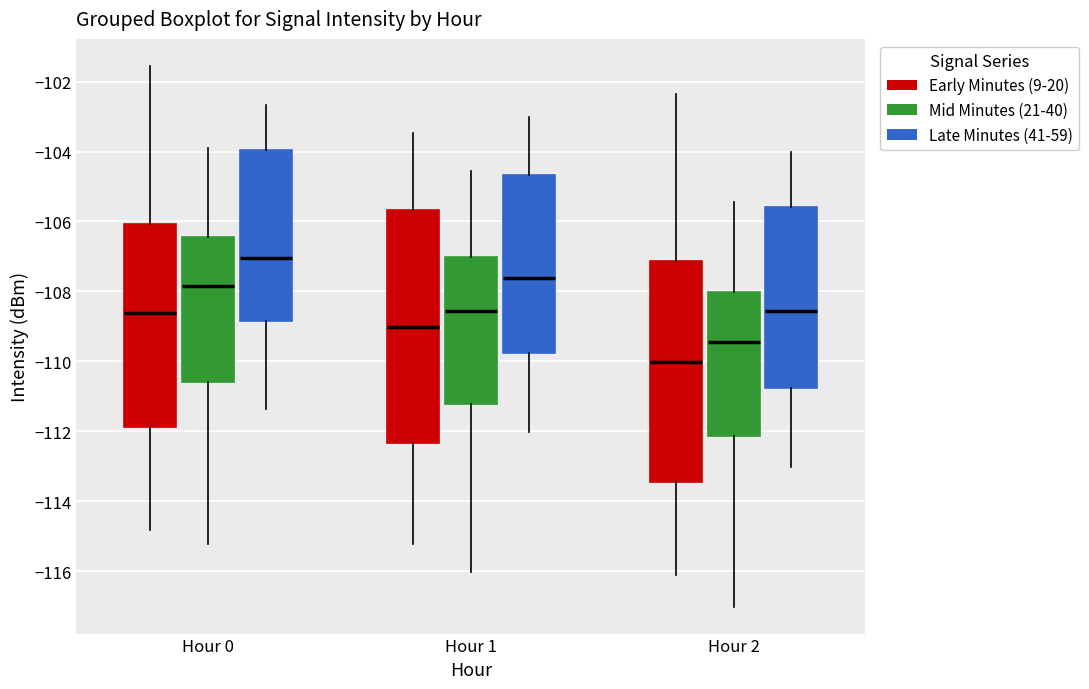

Comparing the boxes themselves (not the whiskers), which one is the tallest?

Hour 1 (Early Minutes (9-20))